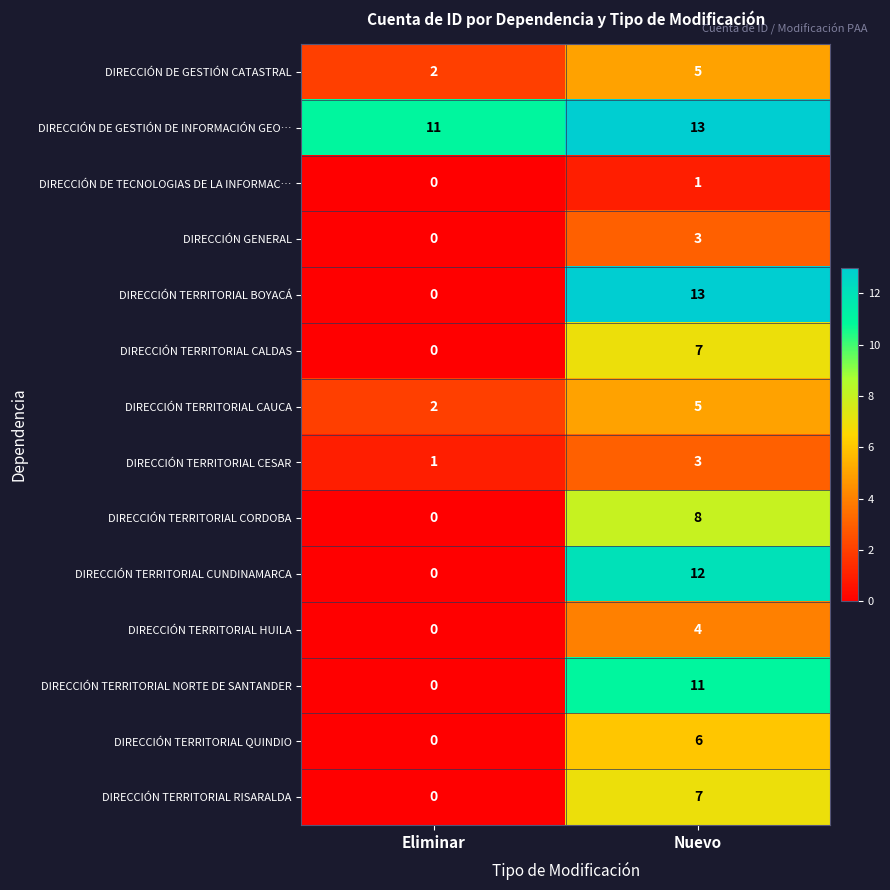

True or false: DIRECCIÓN TERRITORIAL RISARALDA has a value of 7 at Nuevo.

True